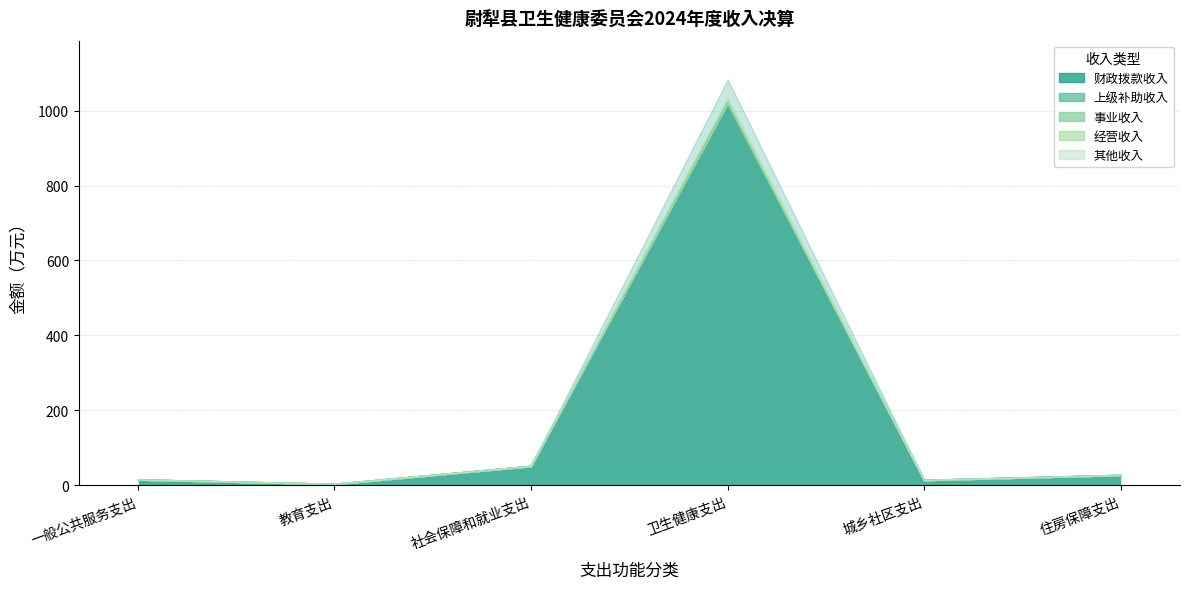

The value of 上级补助收入 at 社会保障和就业支出 is 0.0. True or false?

True